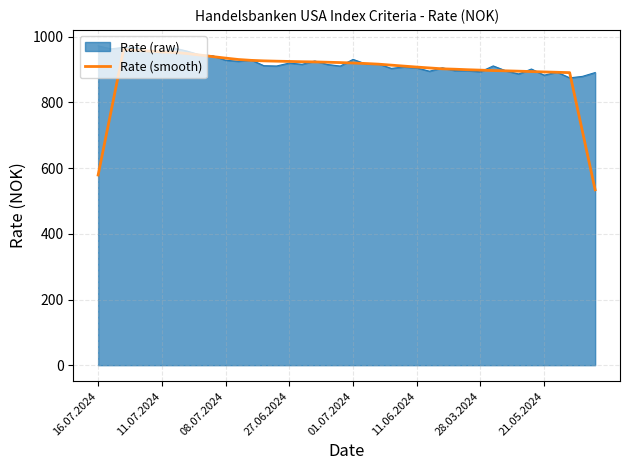

What is the lowest value of the Rate (smooth) series?

534.1